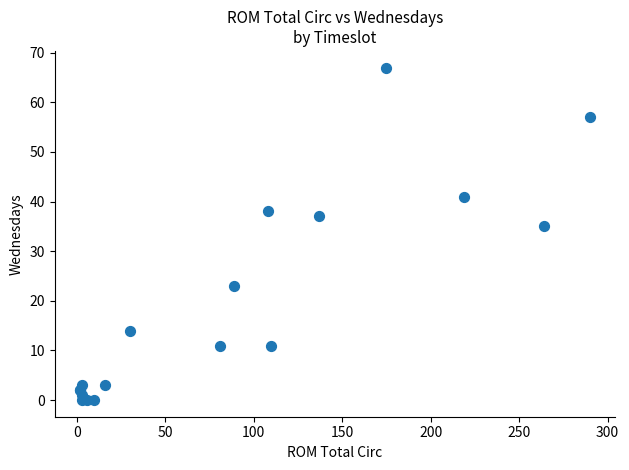

What Y value in the scatter plot is closest to 33?

35